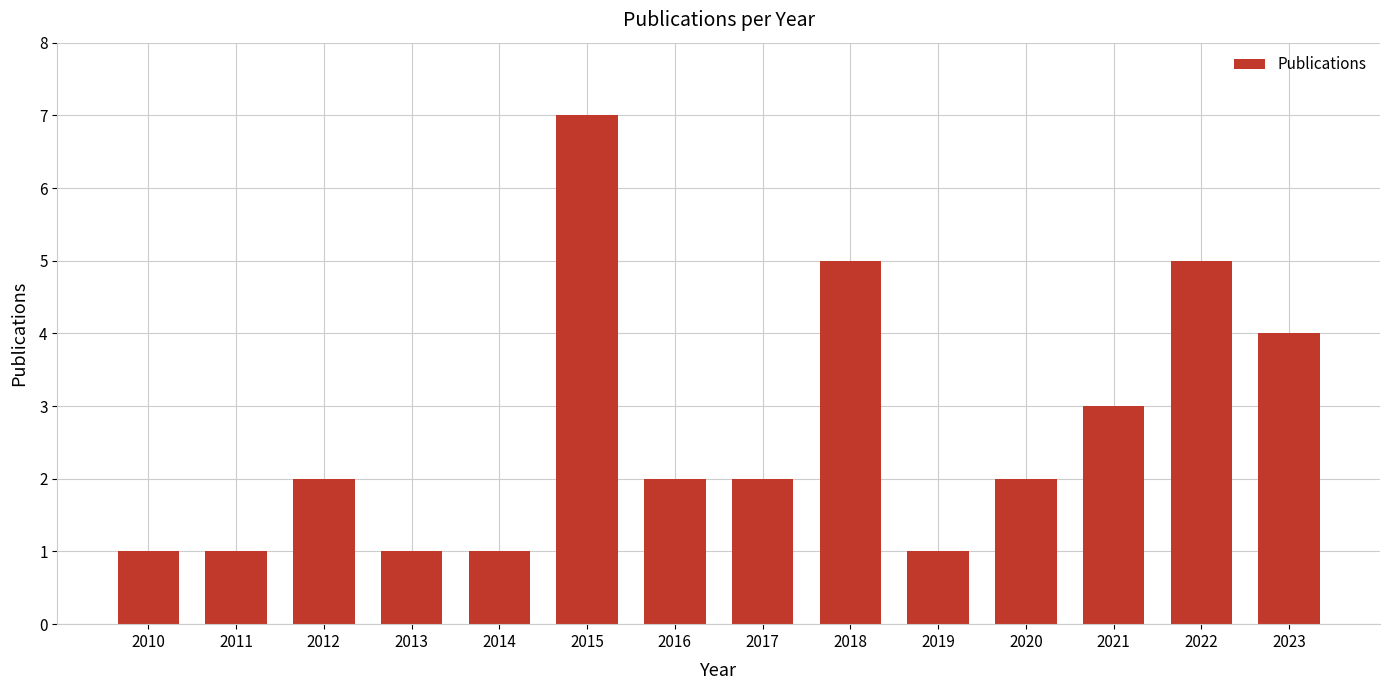

How many categories are shown in the chart?

14